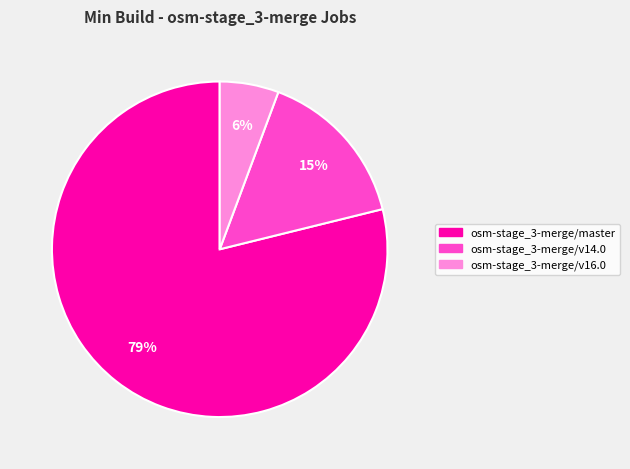

How many slices are in this pie chart?

3